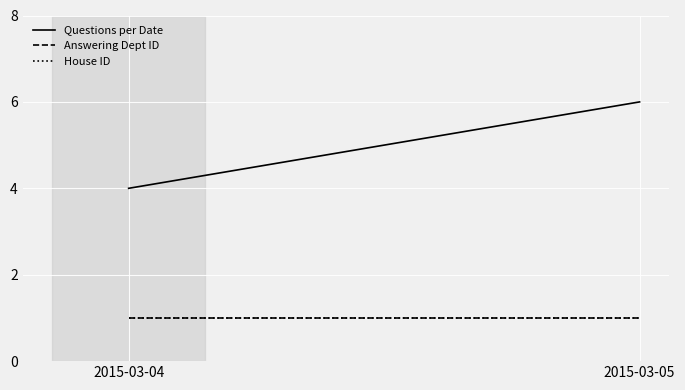

Between 2015-03-04 and 2015-03-05, which is larger?

2015-03-05